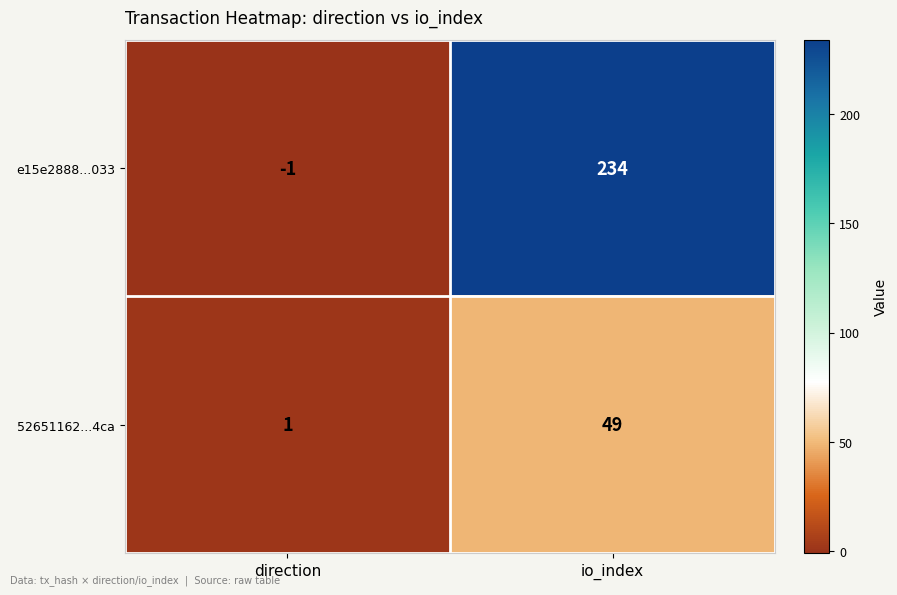

What is the difference between the 52651162...4ca values at io_index and direction?

48